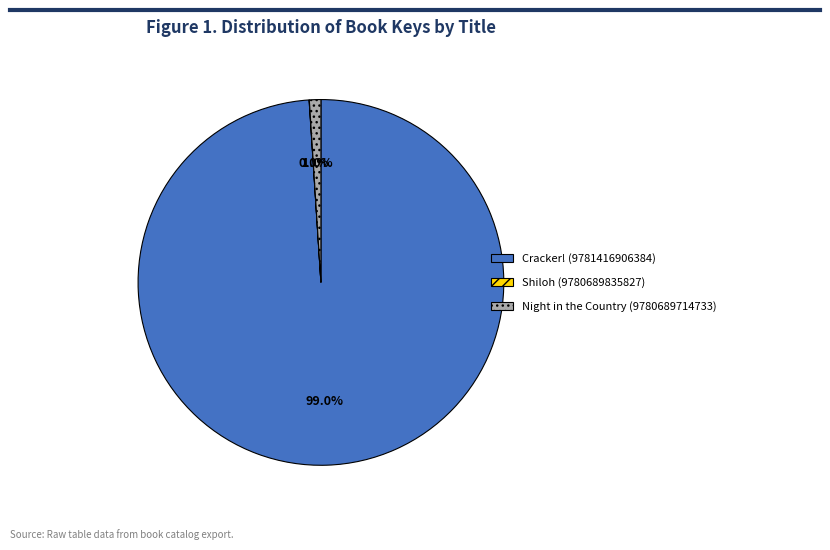

What portion of the pie excludes Cracker! (9781416906384)?

1.0%